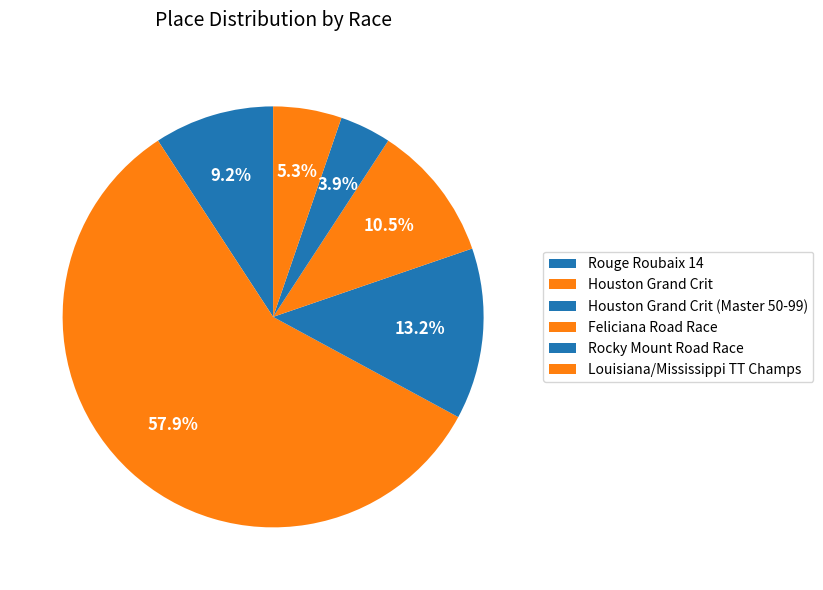

Which slice represents more than half of the pie?

Houston Grand Crit